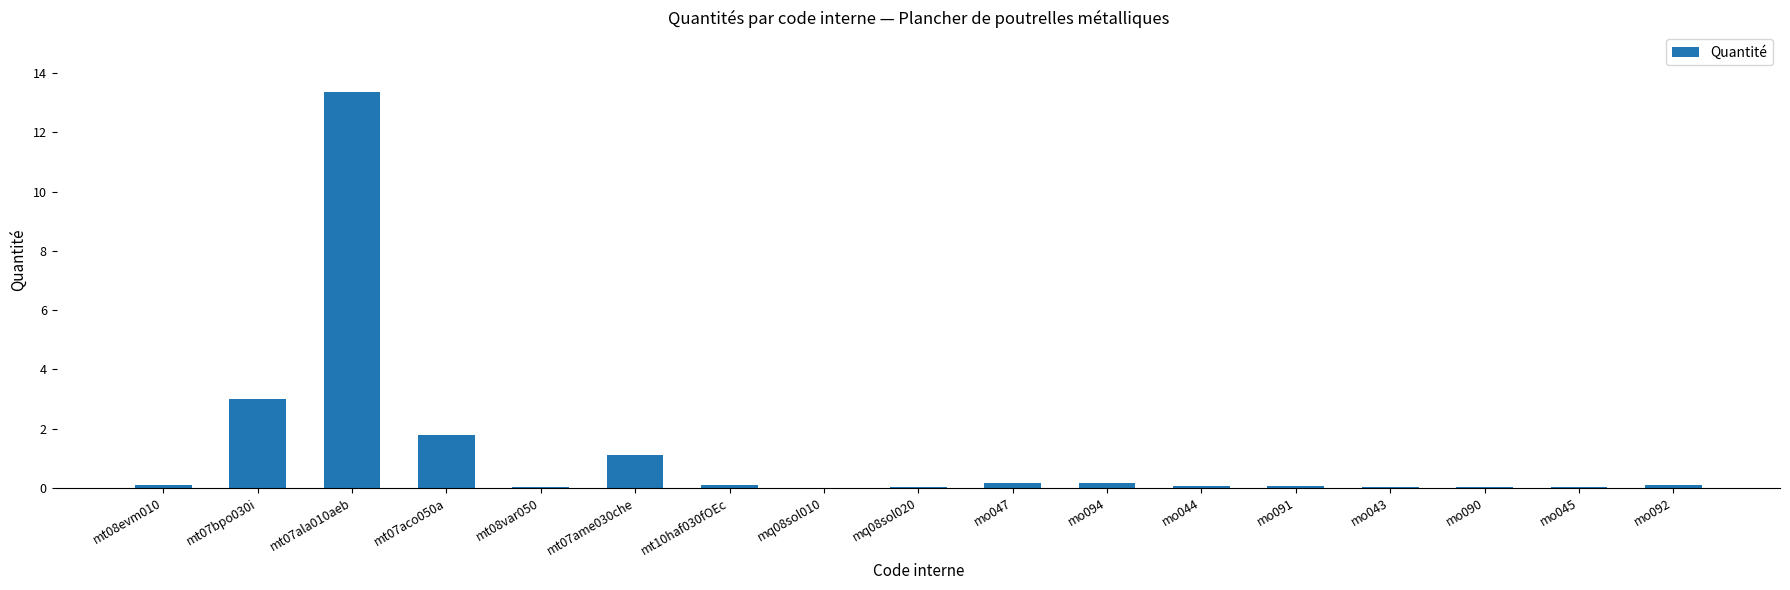

Which category has the highest value across all series?

mt07ala010aeb